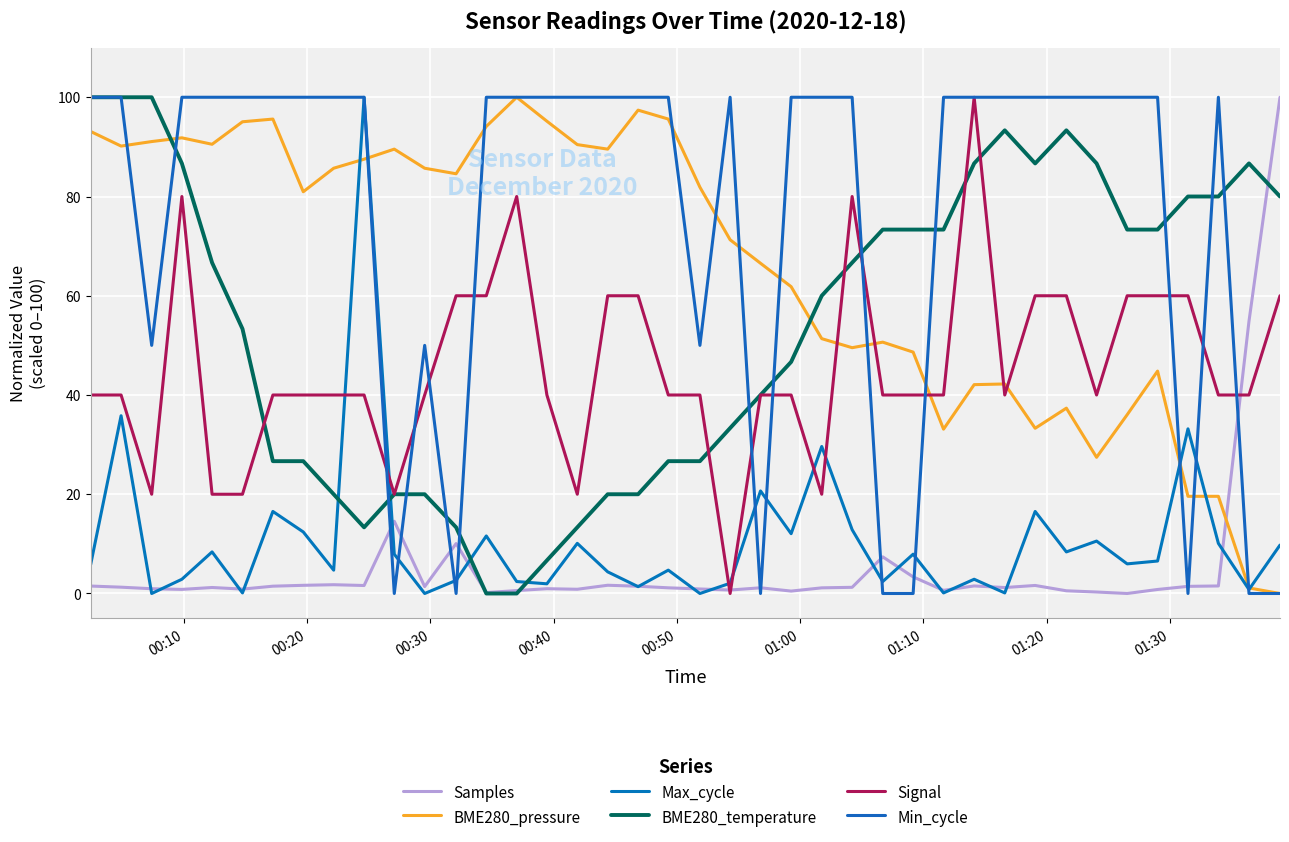

Is this an area chart (filled region under the line)?

No